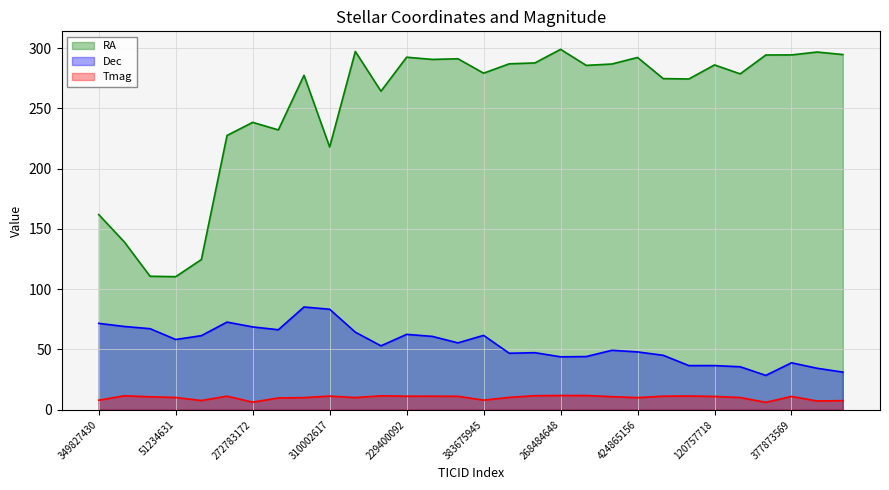

True or false: Dec has more than 0 points higher than both neighbors.

True